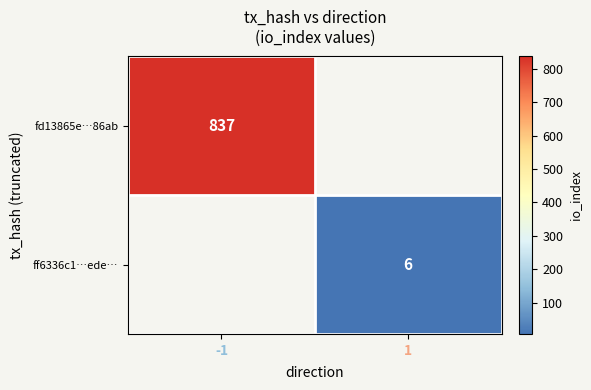

Count the number of categories in the chart.

2